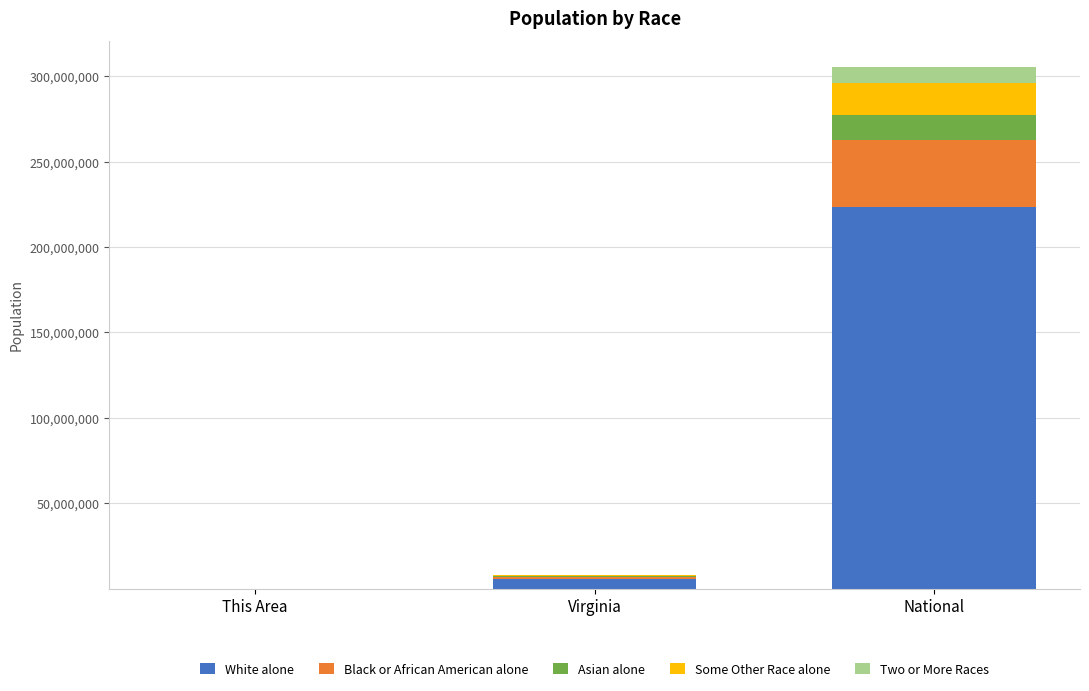

What is the total value across all series at National?

305273277